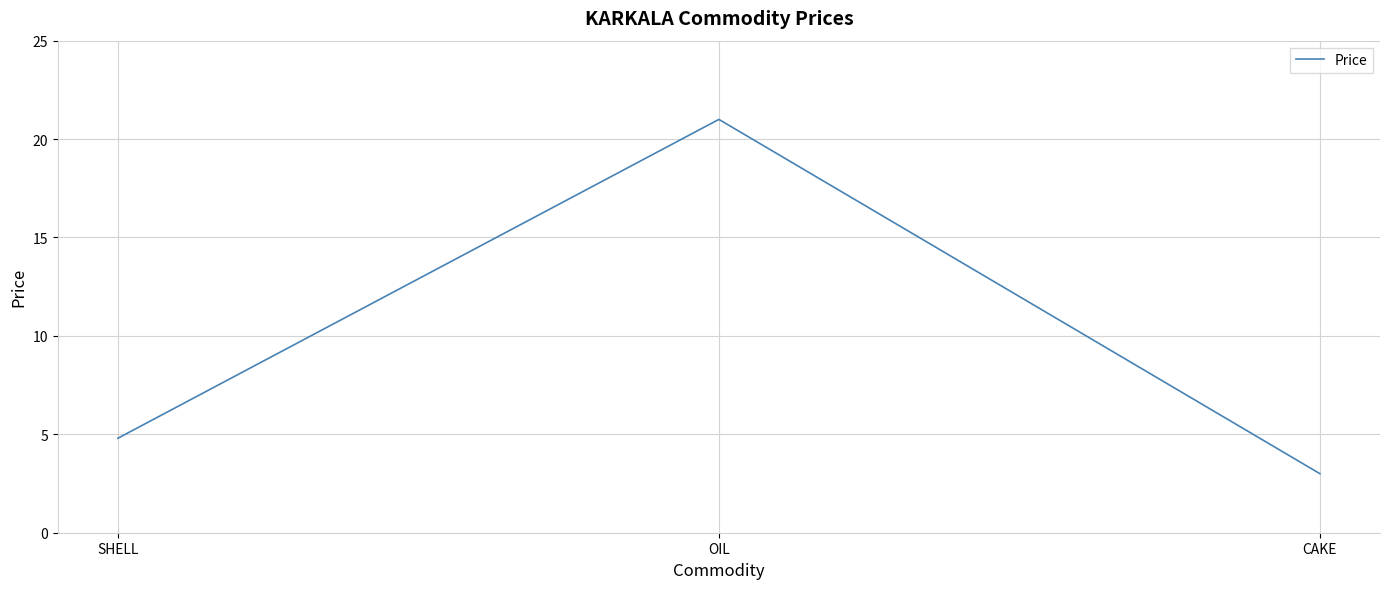

What is the average value?

9.6